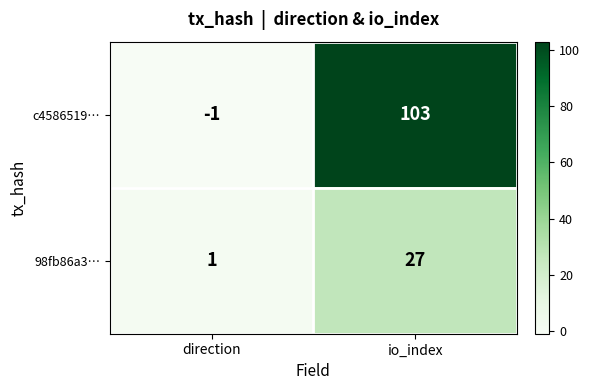

Reading left to right, extract all data points from this chart.

c4586519…: -1	103
98fb86a3…: 1	27